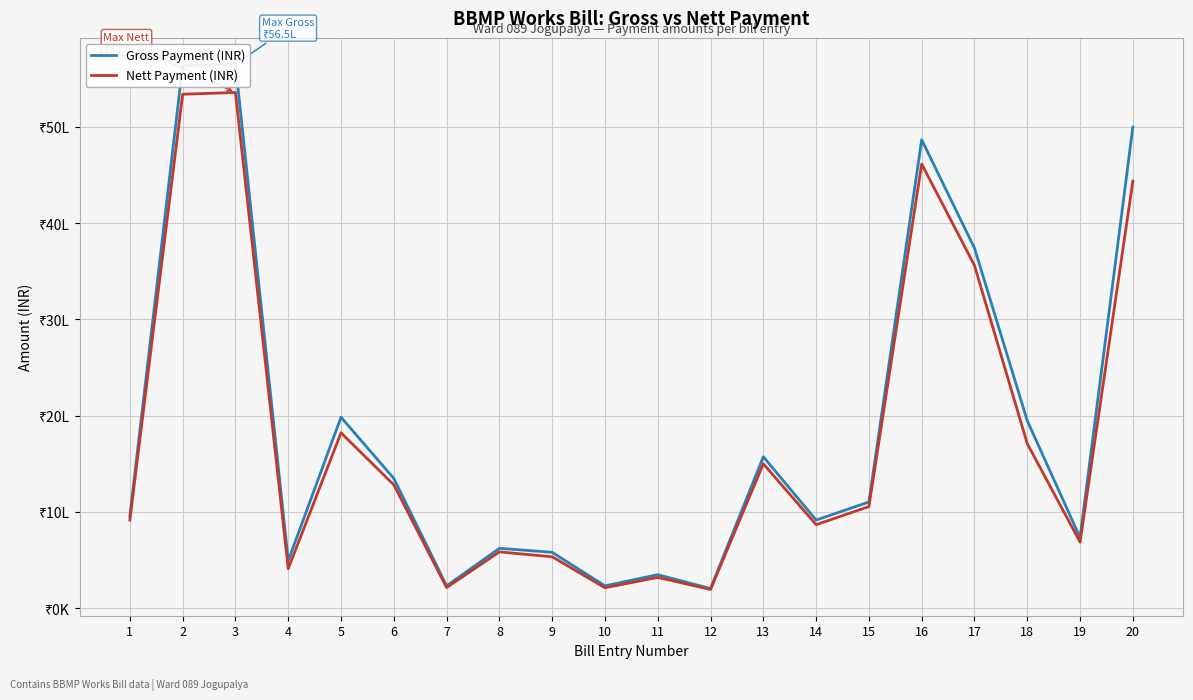

Reading left to right, list all the values displayed in this chart.

Gross Payment (INR): 957340	5635700	5651800	493900	1984380	1348140	232356	622416	580890	232356	348534	204275	1573470	915890	1103640	4866250	3740800	1947805	733810	4997470
Nett Payment (INR): 916490	5339420	5357405	411040	1822230	1282090	214489	585483	534309	212679	319989	195045	1500405	867930	1055865	4614345	3560380	1709395	687175	4436005